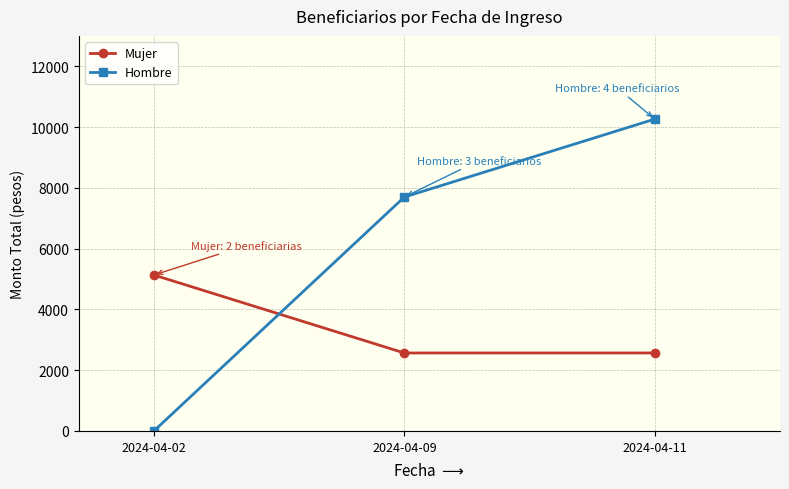

At which label does Hombre first exceed 7696?

2024-04-09